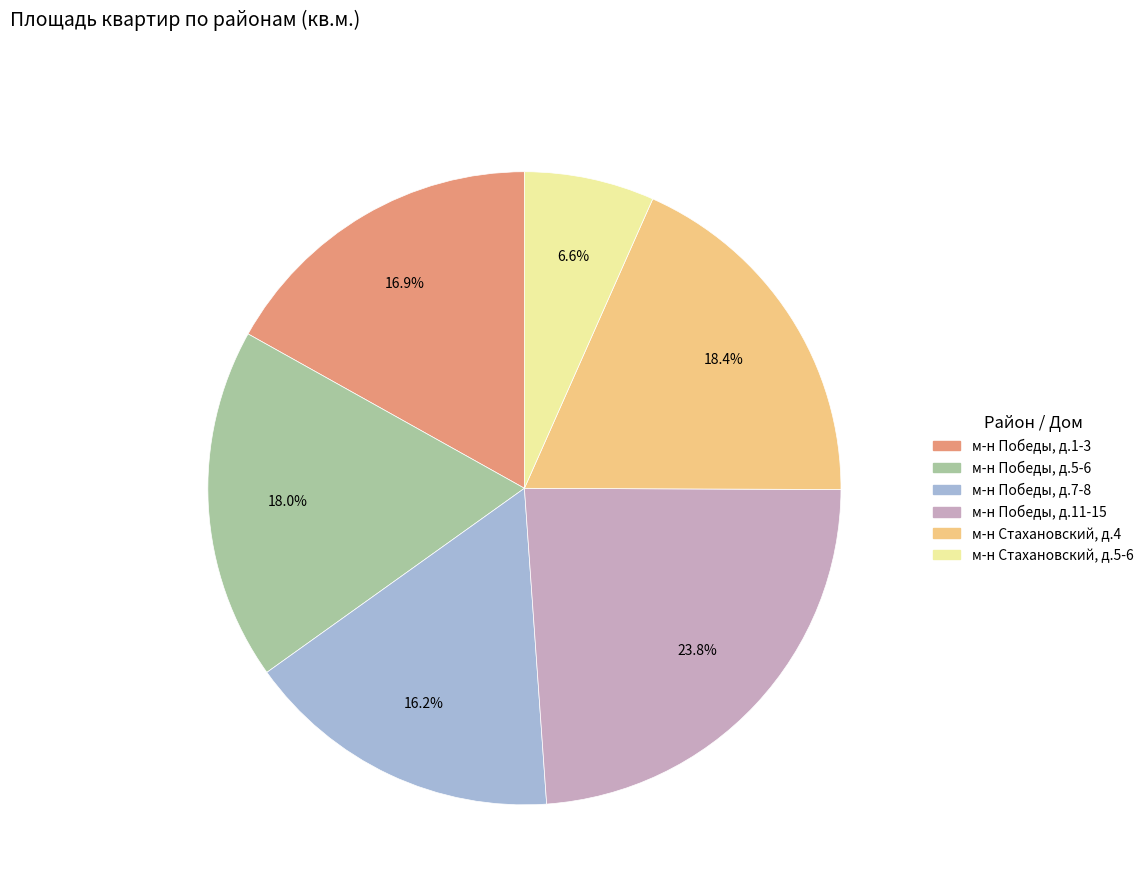

Is there a majority slice in this chart?

No